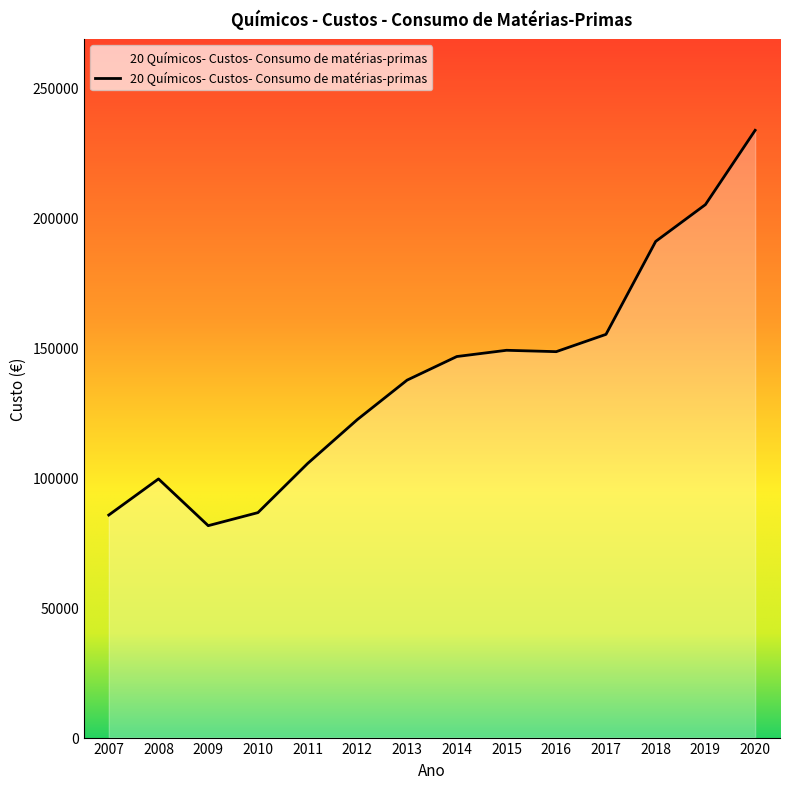

The value at 2013 is 201043.6. True or false?

False